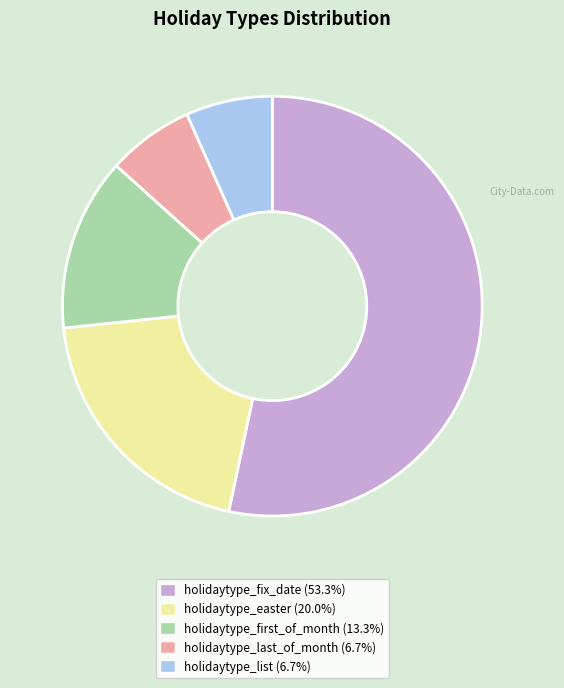

True or false: holidaytype_last_of_month accounts for 7% of the total.

True